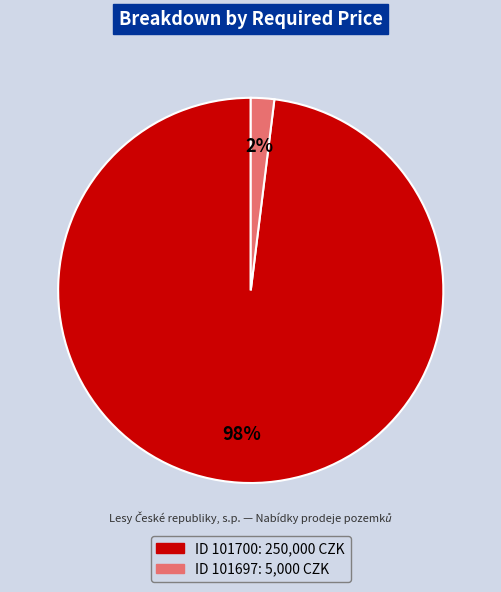

To the nearest percent, what is the difference between the largest and smallest slice percentages?

96%